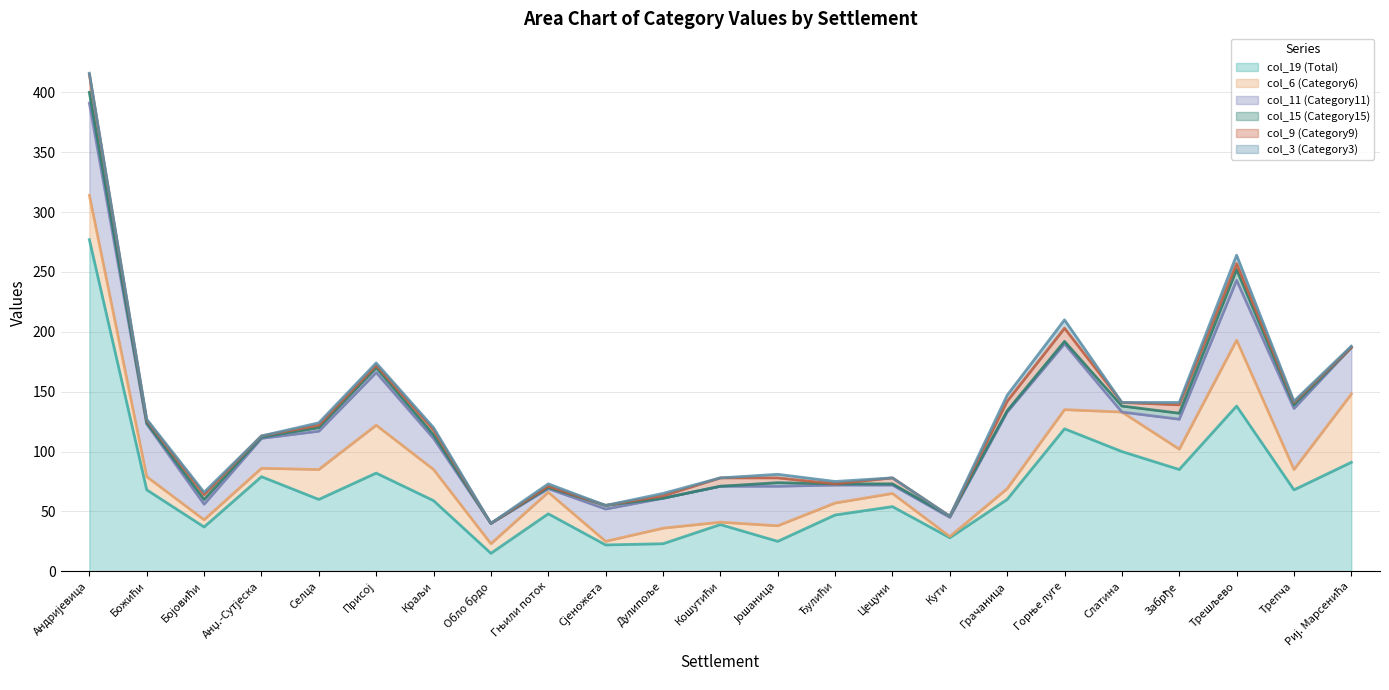

At which category is the sum across all series the highest?

Андријевица